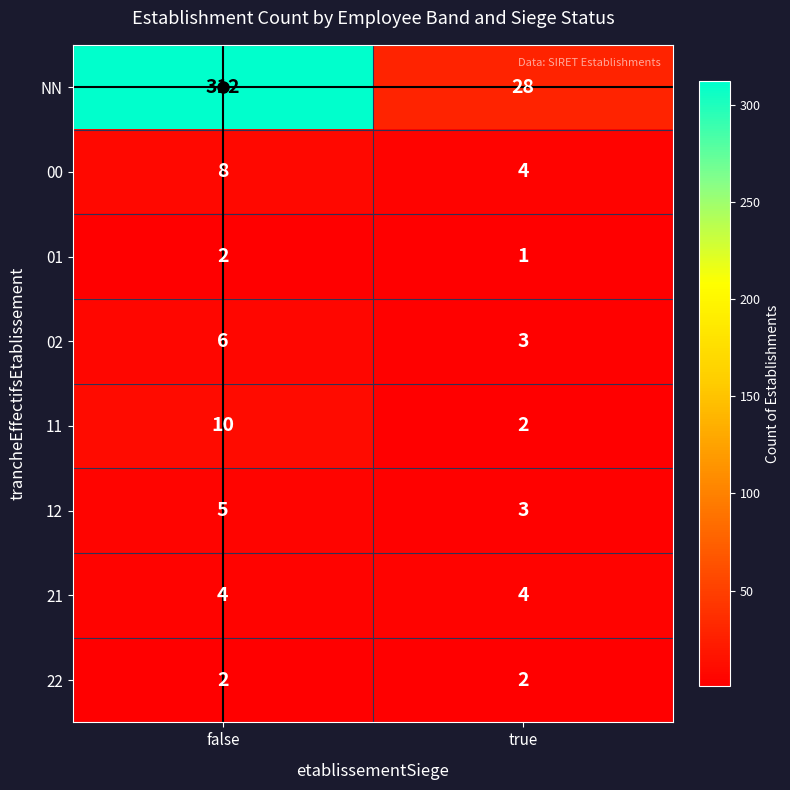

Which series changed the most between false and true?

NN